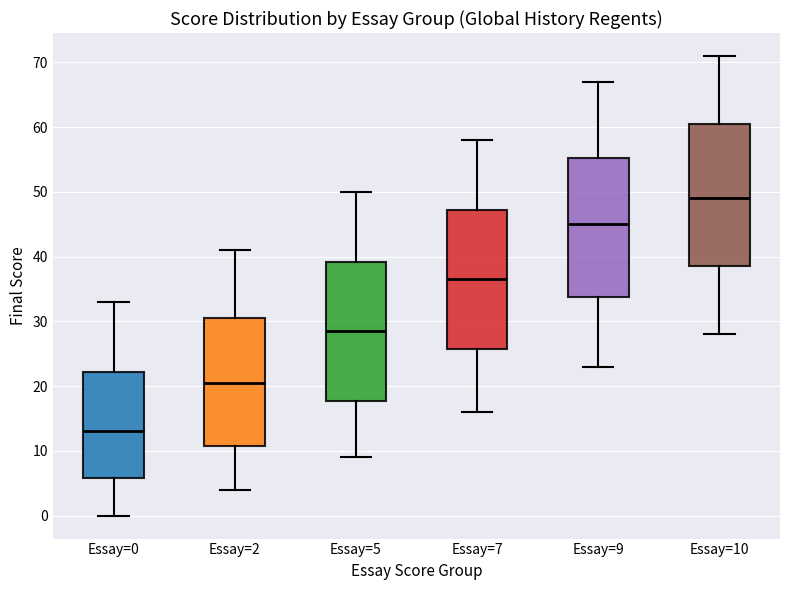

Which box's median line is the lowest?

Essay=0